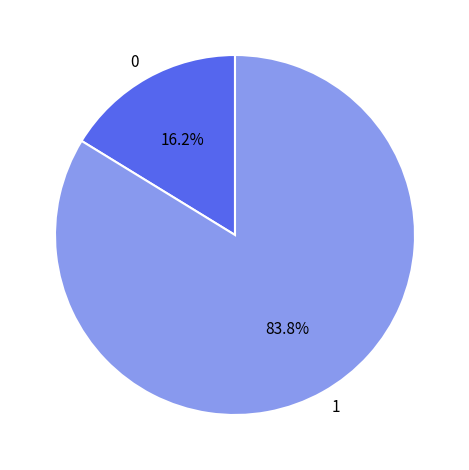

To the nearest percent, what is the difference between the largest and smallest slice percentages?

68%